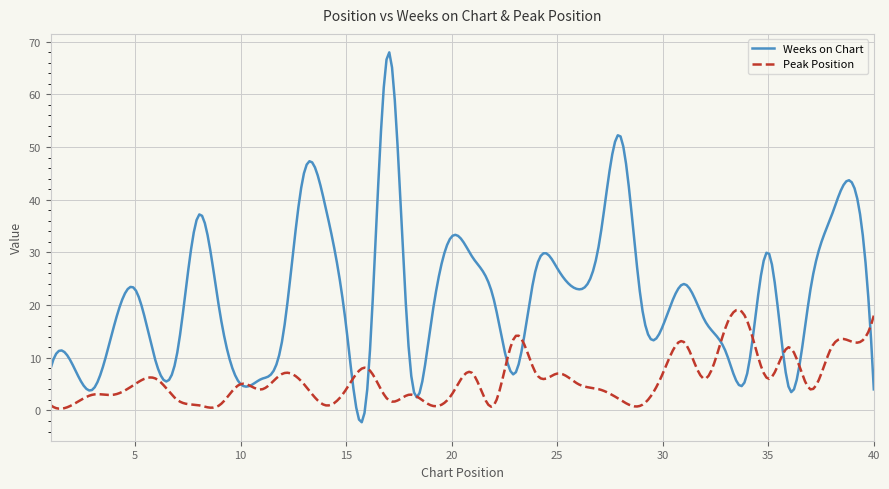

What is the maximum value shown in the chart?

68.0